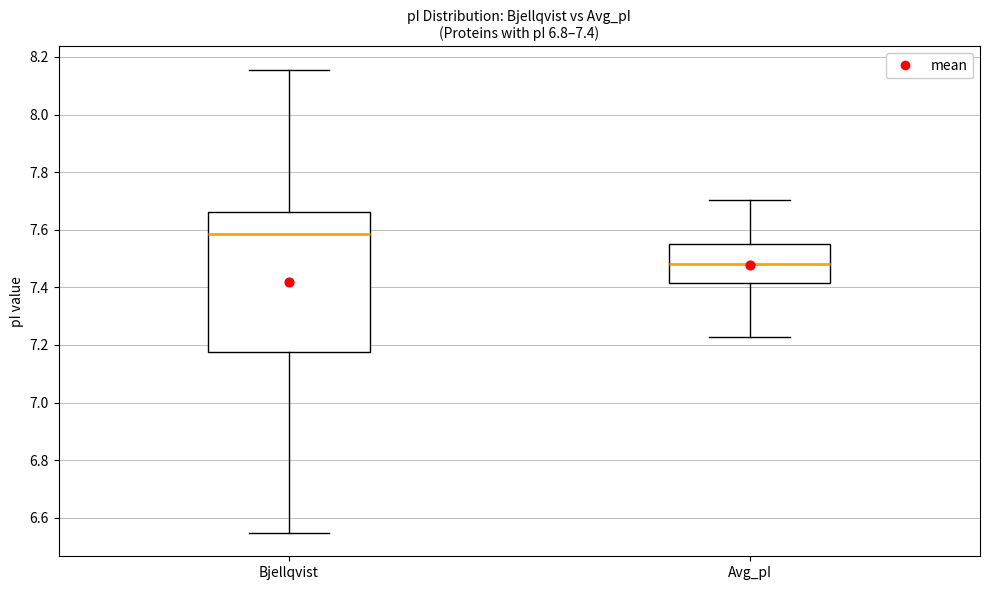

Which box's median line is the highest?

Bjellqvist